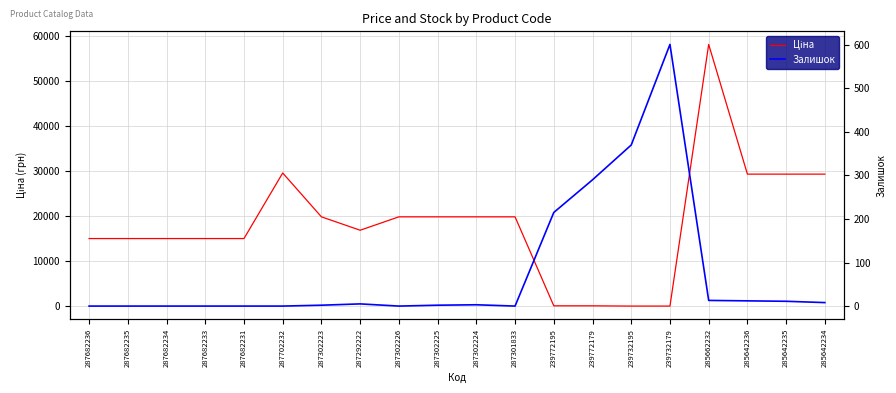

Which series ends up on top after the final intersection of Ціна and Залишок?

Ціна